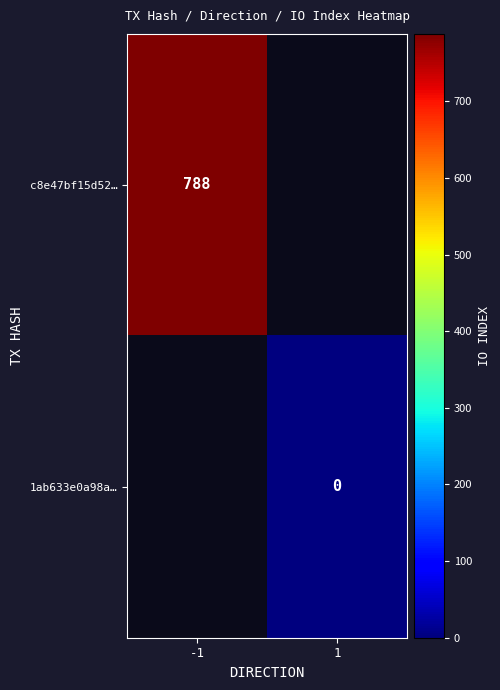

The value of c8e47bf15d52… at -1 is 788. True or false?

True